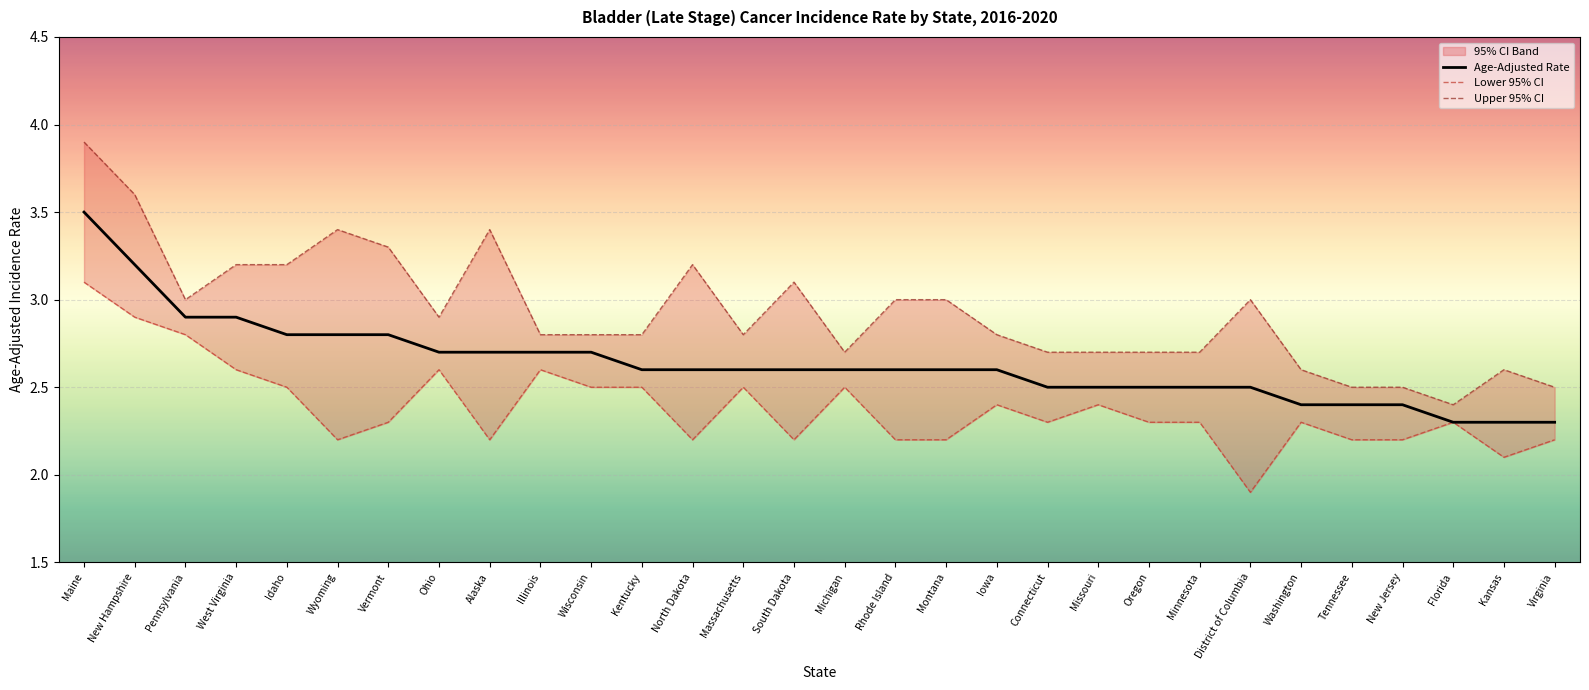

True or false: Upper 95% CI and Lower 95% CI cross at least once.

False